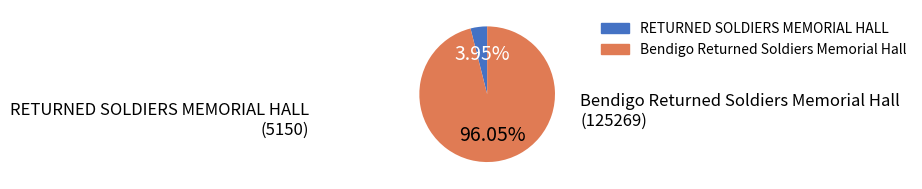

Which slice represents more than half of the pie?

Bendigo Returned Soldiers Memorial Hall